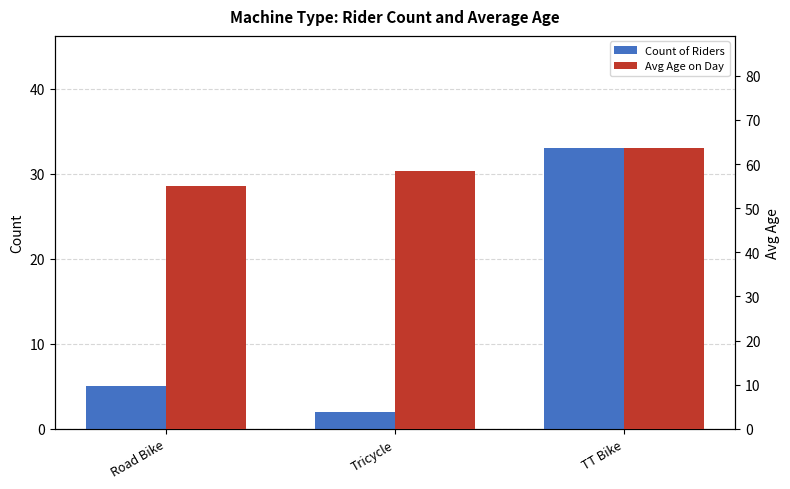

At which category is the sum across all series the highest?

TT Bike